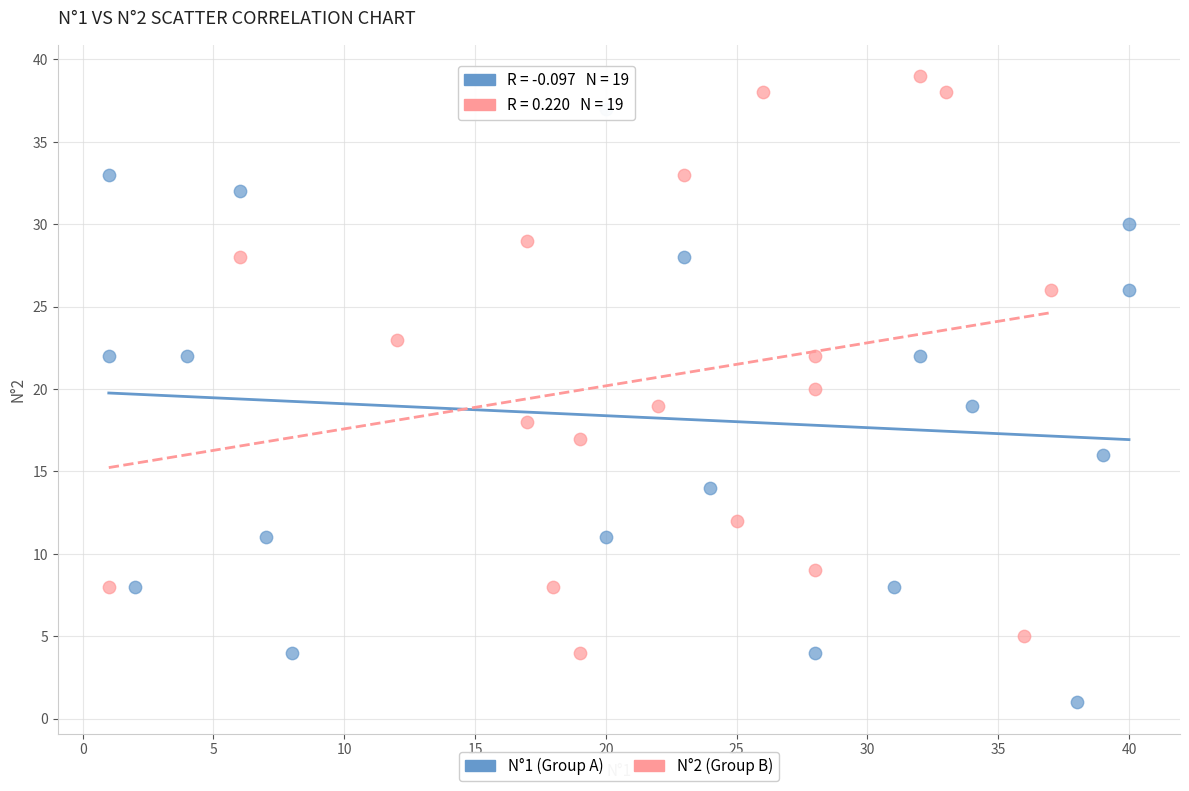

Which series contains the highest Y value?

N°2 (Group B)